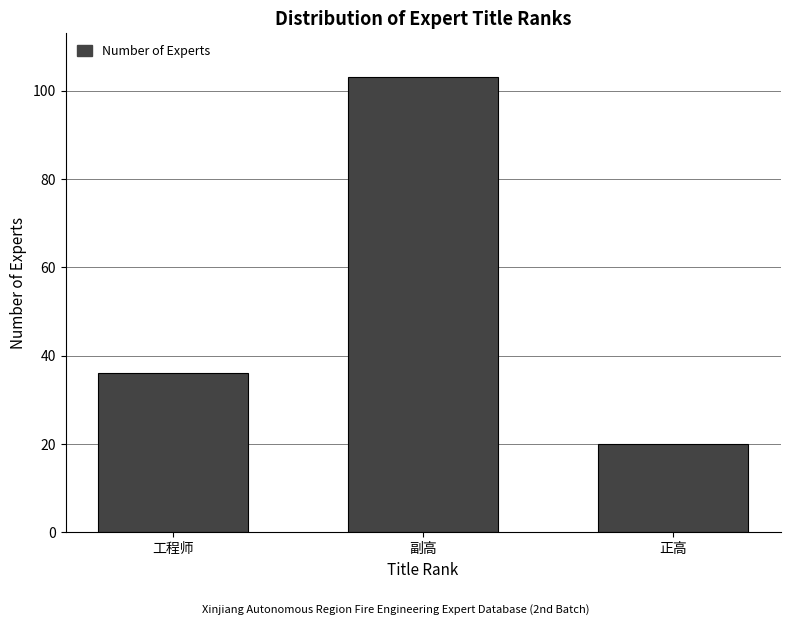

Reading right to left, what are all the values shown in this chart?

正高=20	副高=103	工程师=36